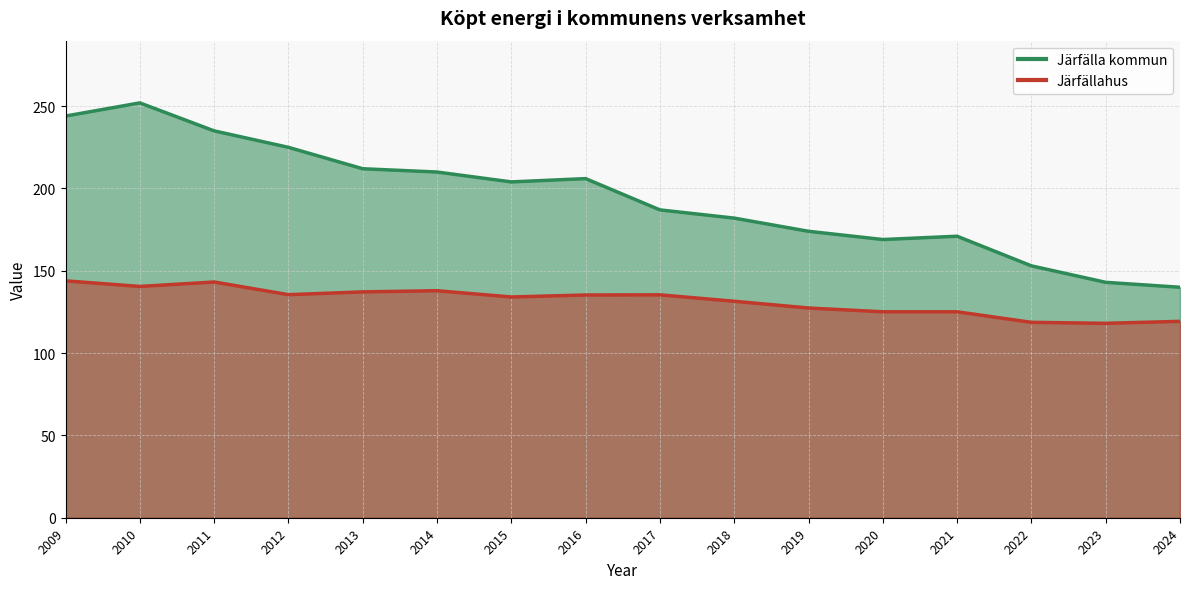

Count the number of data series in this chart.

2